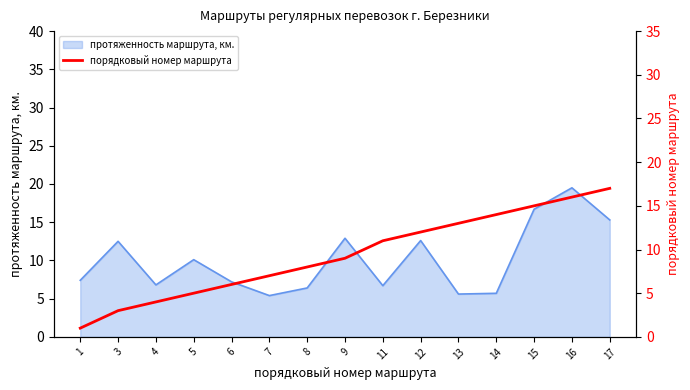

The value at 11 is 11. True or false?

True